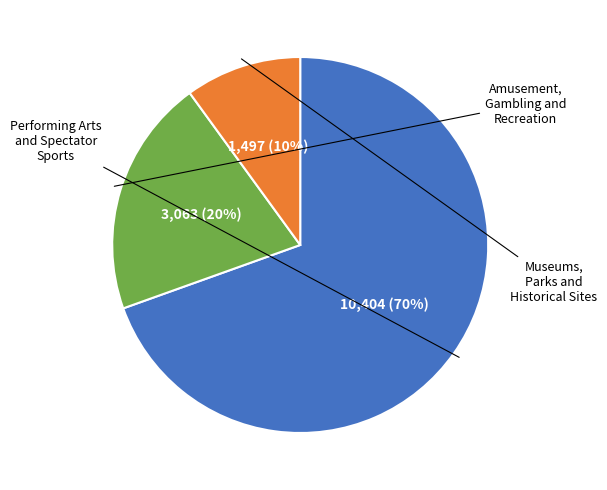

Is there a majority slice in this chart?

Yes